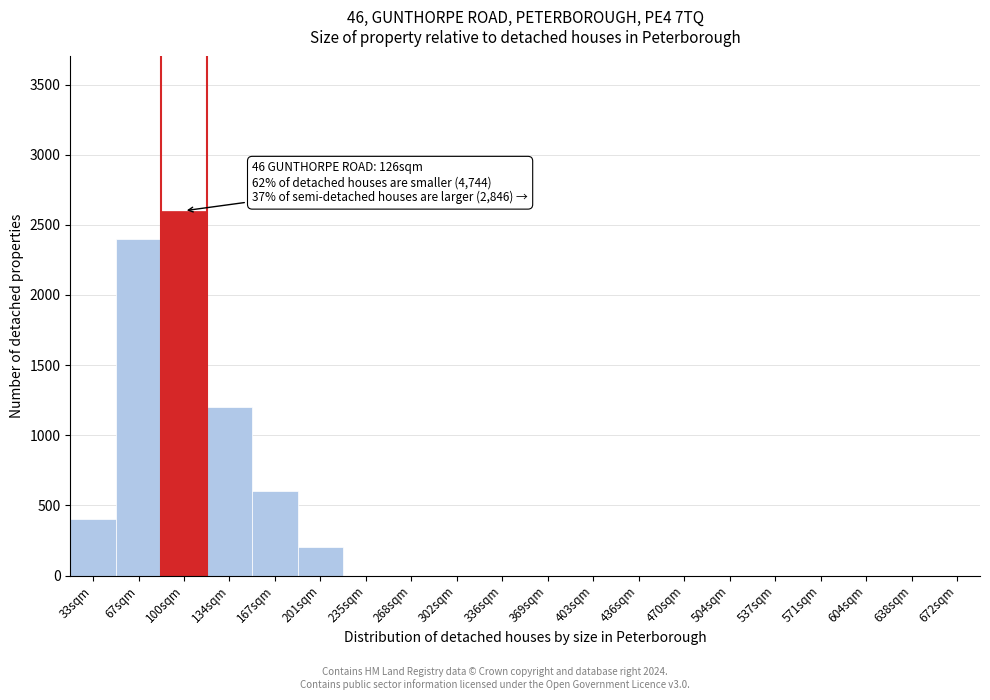

Reading left to right, what are all the values shown in this chart?

33sqm=400	67sqm=2400	100sqm=2600	134sqm=1200	167sqm=600	201sqm=200	235sqm=0	268sqm=0	302sqm=0	336sqm=0	369sqm=0	403sqm=0	436sqm=0	470sqm=0	504sqm=0	537sqm=0	571sqm=0	604sqm=0	638sqm=0	672sqm=0